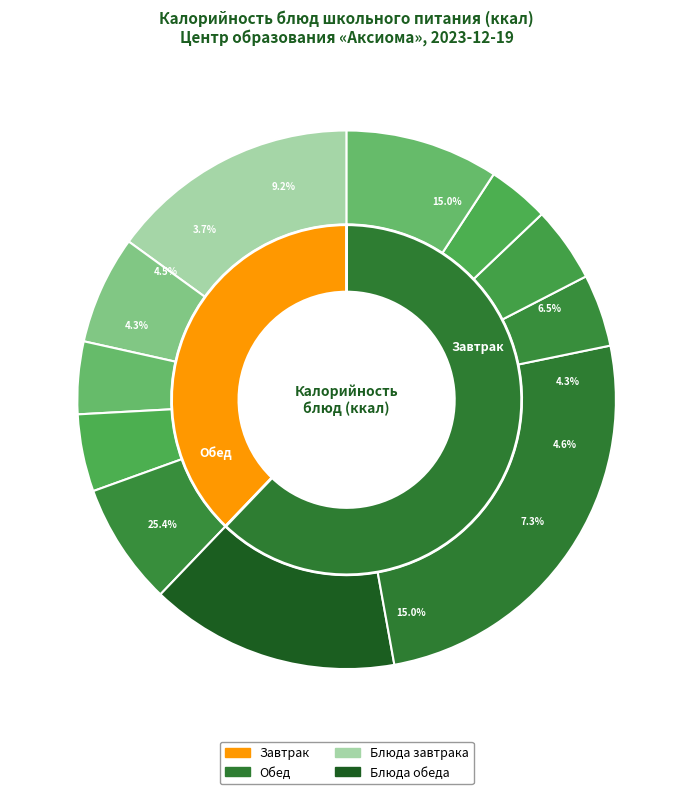

How many slices are in this pie chart?

11